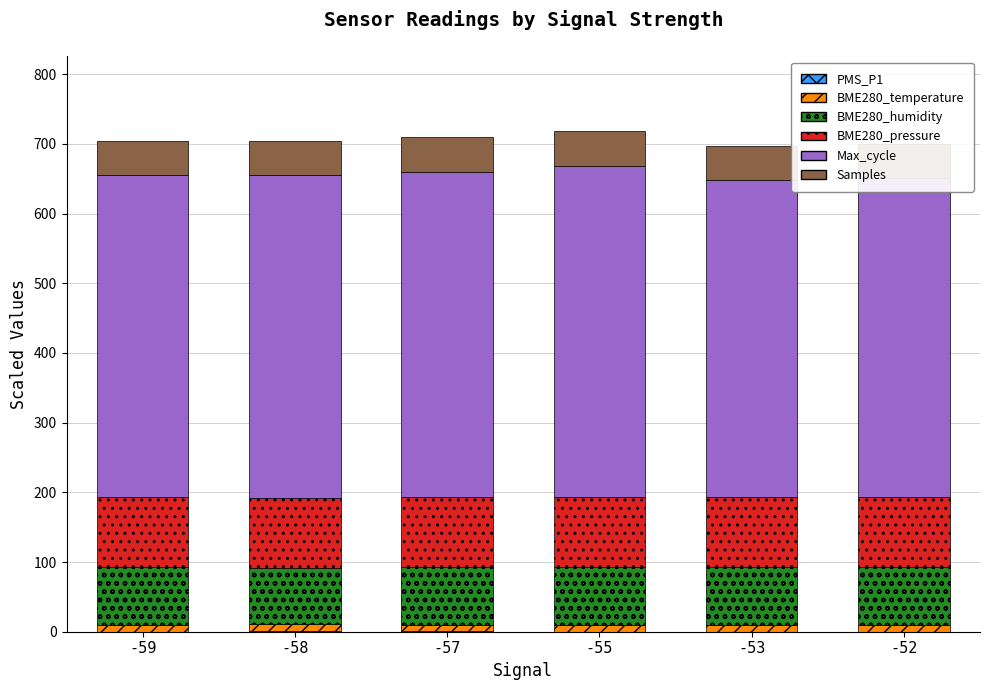

Does the chart contain stacked bars?

Yes